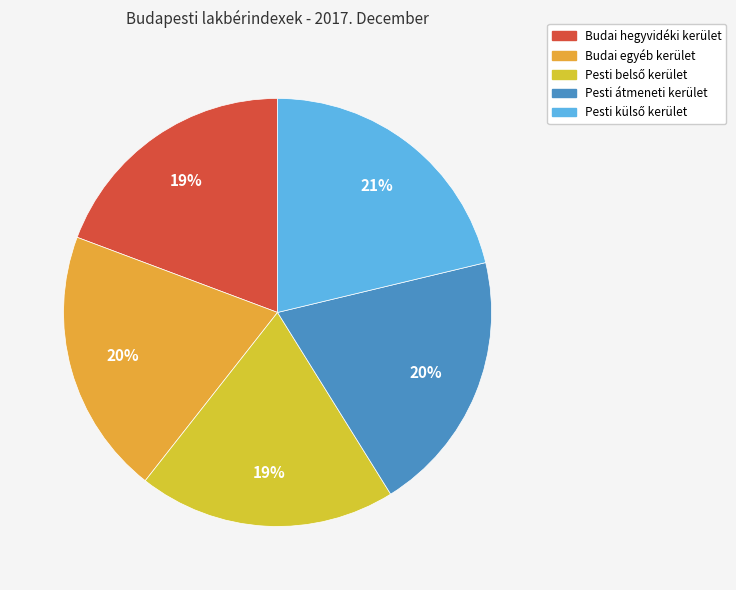

Rank the categories by value from lowest to highest.

Budai hegyvidéki kerület, Pesti belső kerület, Pesti átmeneti kerület, Budai egyéb kerület, Pesti külső kerület